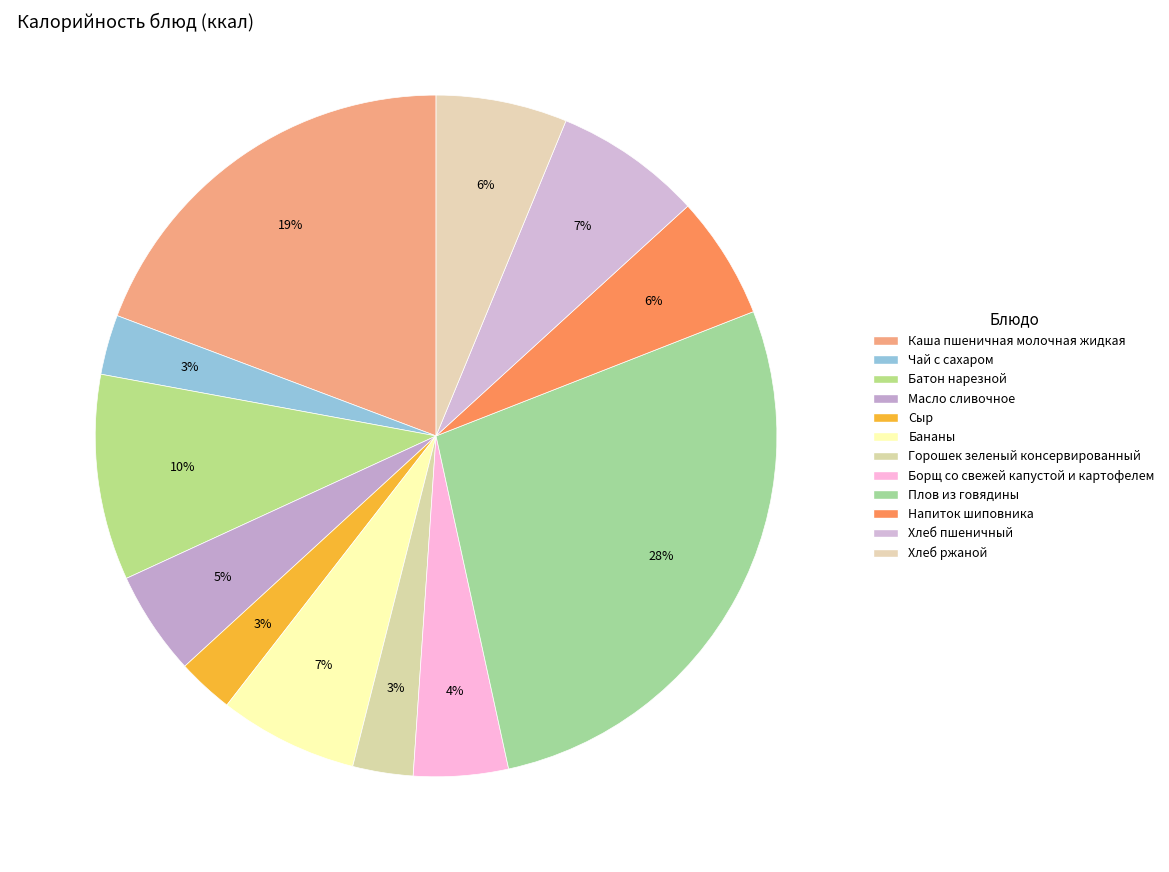

How many segments does this pie chart have?

12